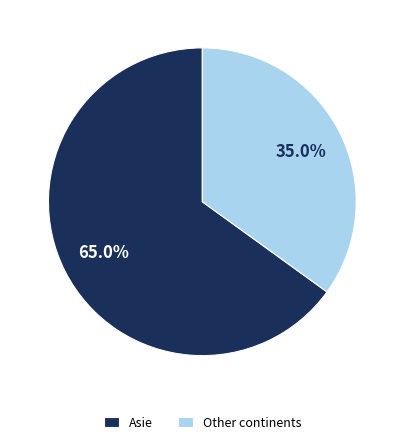

Combined, what portion of the pie is Other continents and Asie?

100.0%